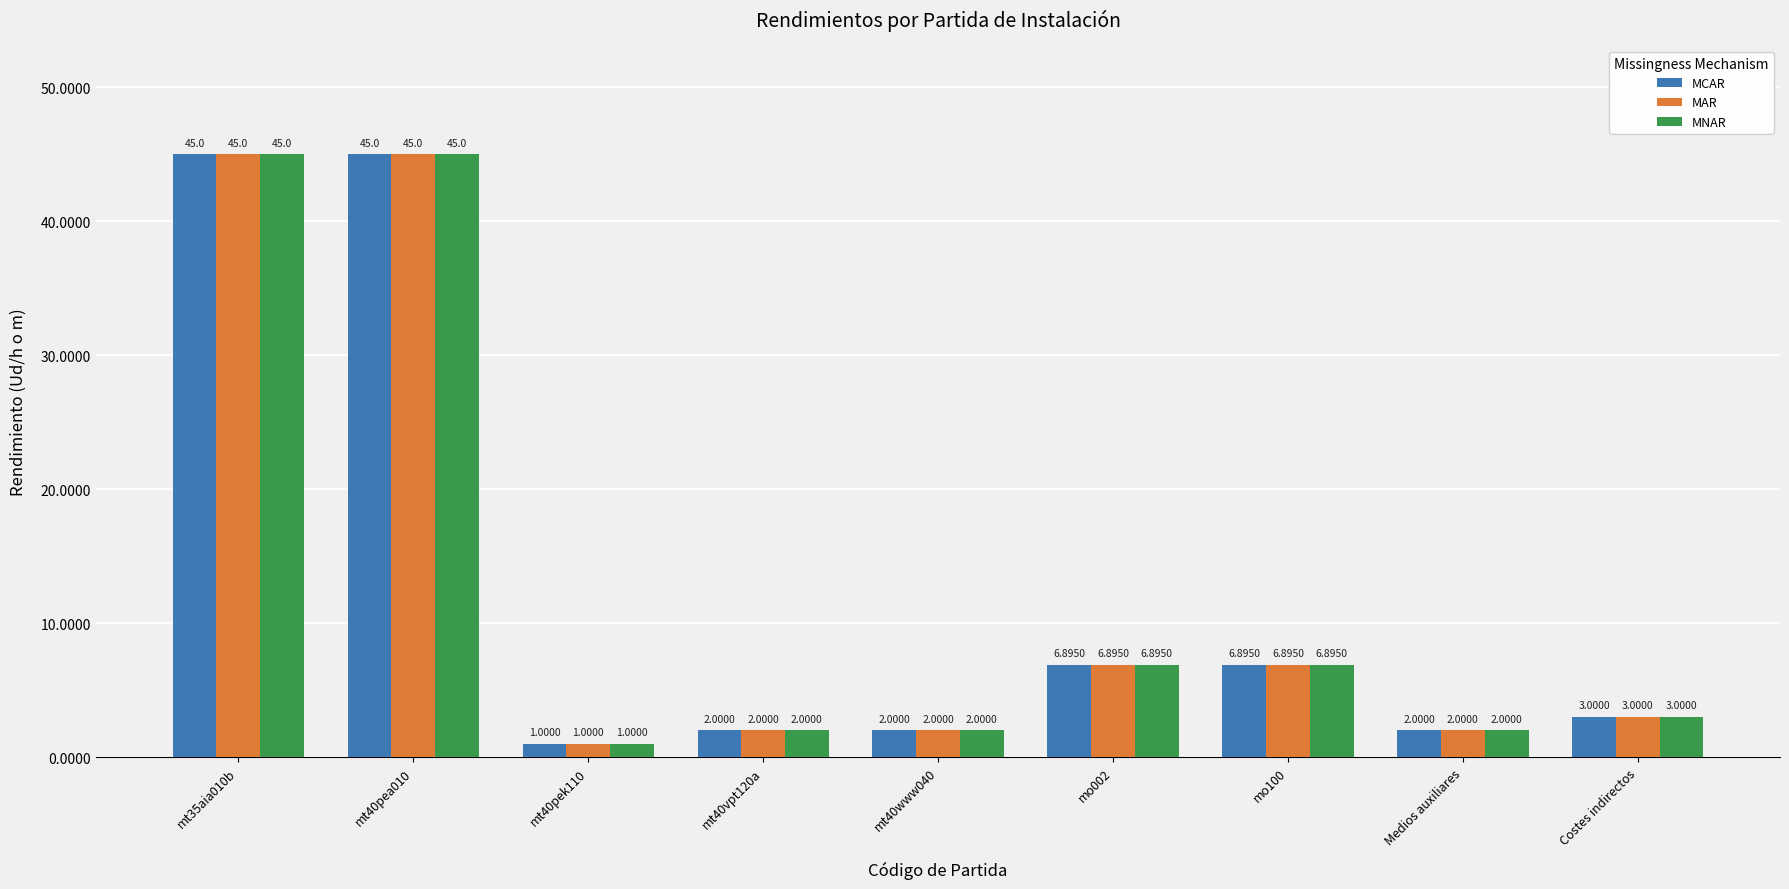

What is the total value across all series at mt40vpt120a?

6.0